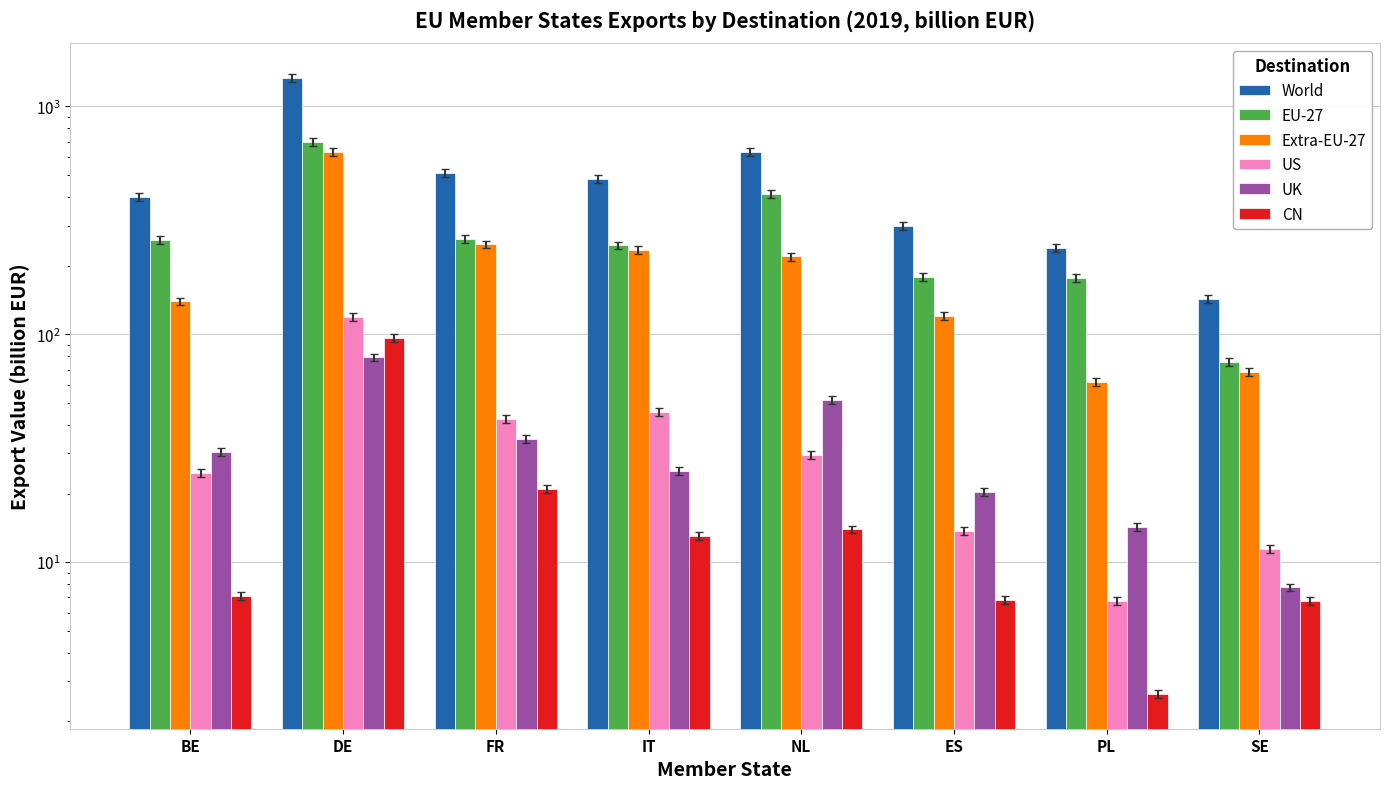

What are all the series names shown in the legend?

World, EU-27, Extra-EU-27, US, UK, CN